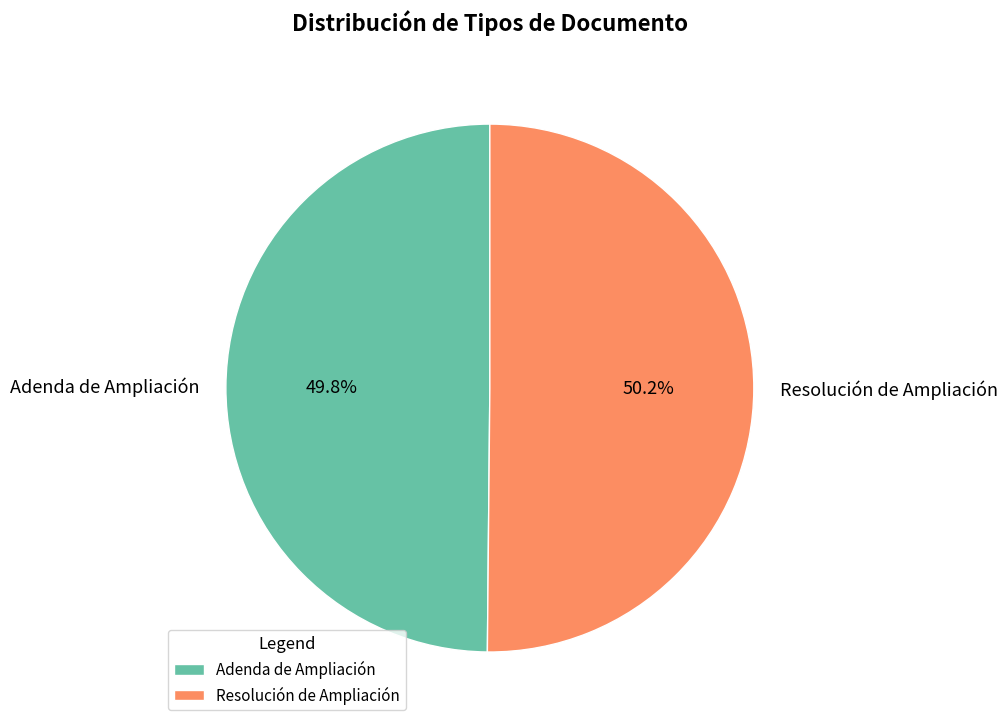

What is the ratio of the value at Adenda de Ampliación to the value at Resolución de Ampliación?

1.0